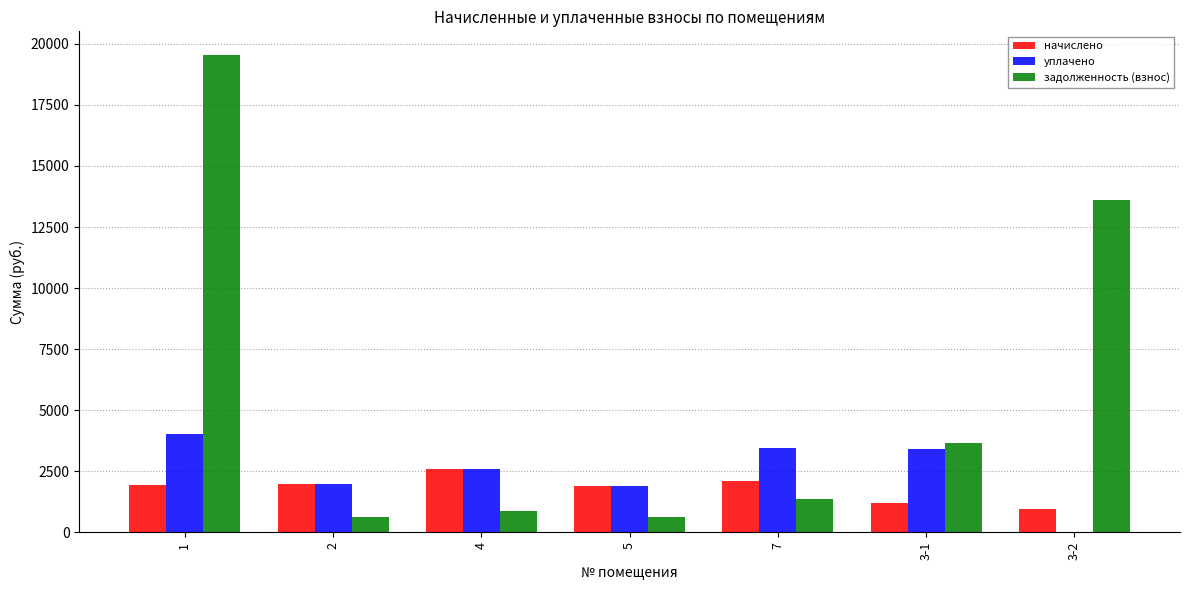

At which label is задолженность (взнос) closest to 10086?

3-2